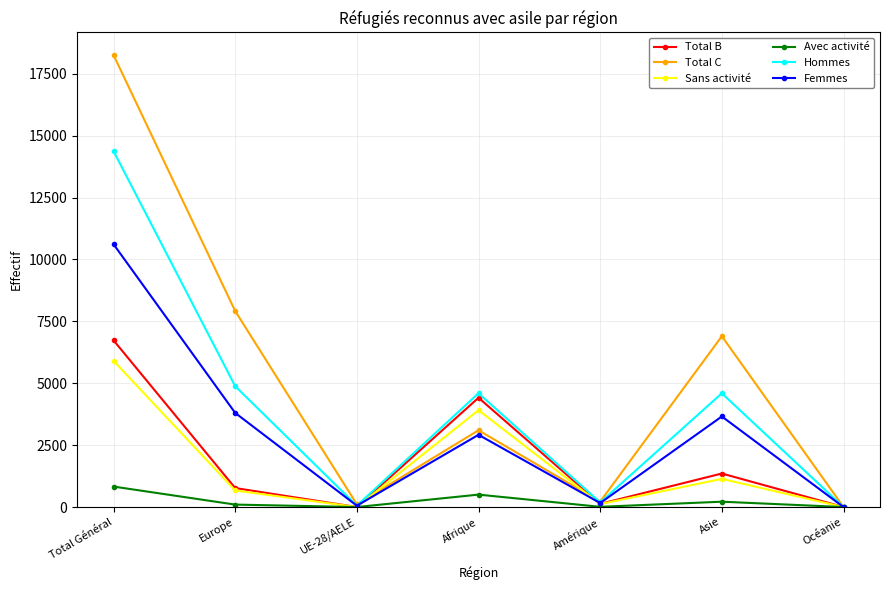

Rank the series by their maximum value, from highest to lowest.

Total C, Hommes, Femmes, Total B, Sans activité, Avec activité